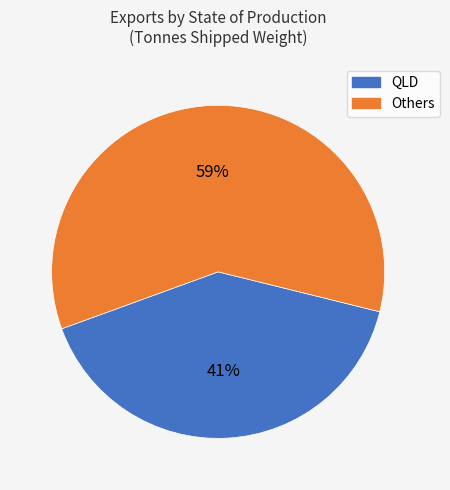

How many slices are in this pie chart?

2